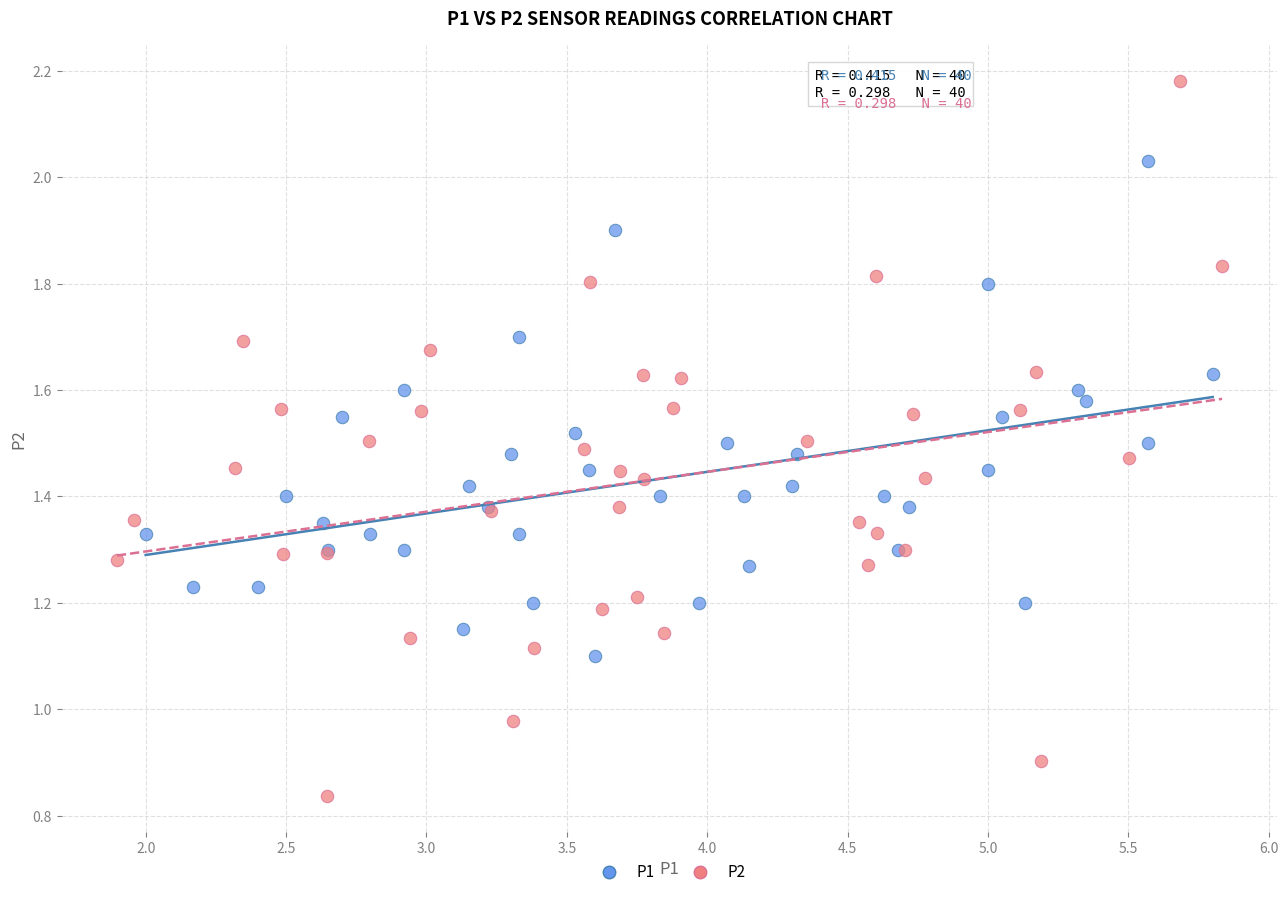

Which series contains the highest Y value?

P2